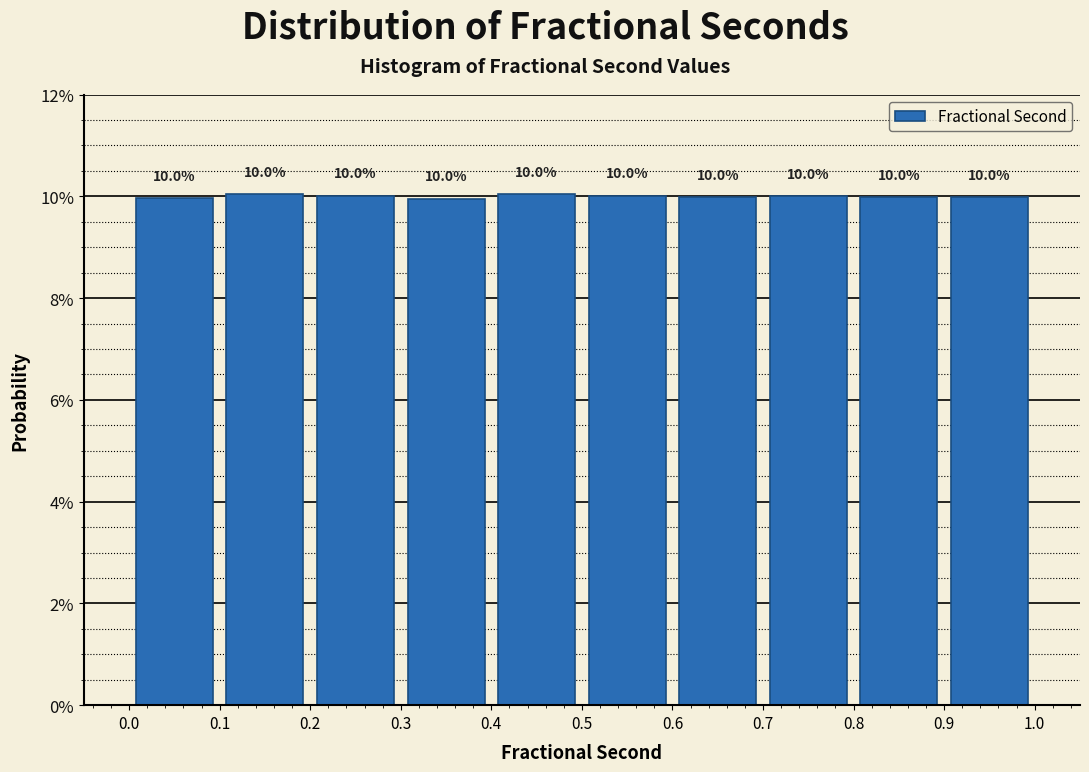

What is the height of the bar covering 0.1 to 0.2 on the x-axis?

10.0